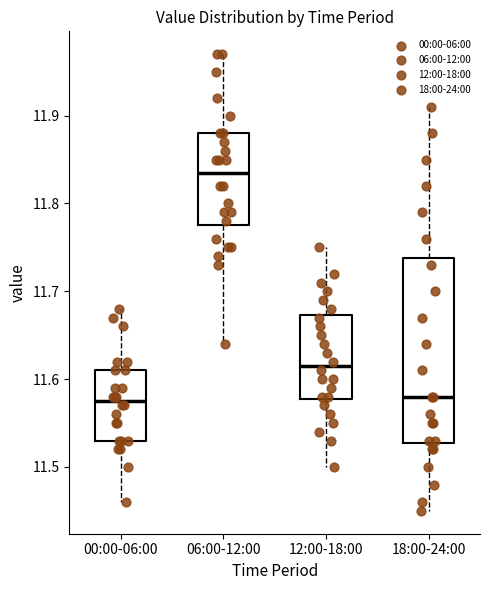

Reading left to right, read every box against the y-axis: the position of its median line, the range the box covers, and the ends of its whiskers. The values are not printed on the chart, so give them approximately, as read against the axis.

00:00-06:00: median 11.58, box 11.53 to 11.61, whiskers 11.46 to 11.68
06:00-12:00: median 11.84, box 11.78 to 11.88, whiskers 11.64 to 11.97
12:00-18:00: median 11.62, box 11.58 to 11.67, whiskers 11.50 to 11.75
18:00-24:00: median 11.58, box 11.53 to 11.74, whiskers 11.45 to 11.91